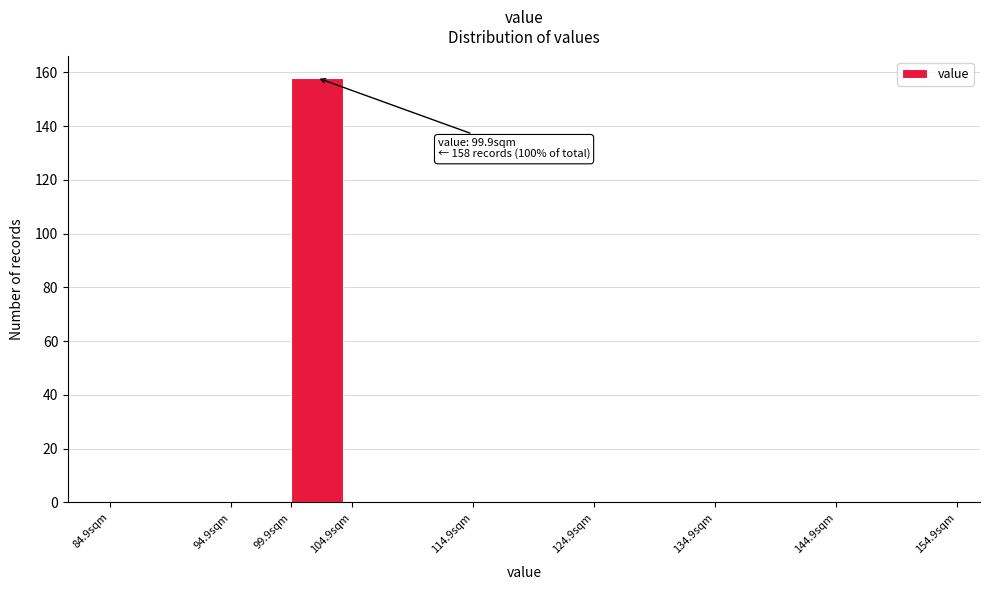

Which range on the x-axis has the tallest bar?

99.9 to 104.9